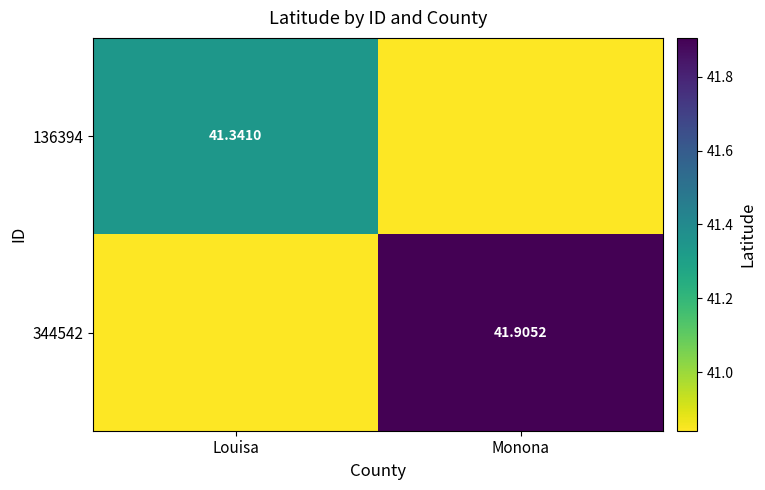

List the series in order of their peak value, highest first.

344542, 136394